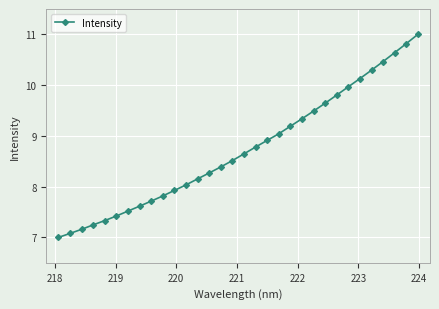

What is the greatest value displayed?

11.0